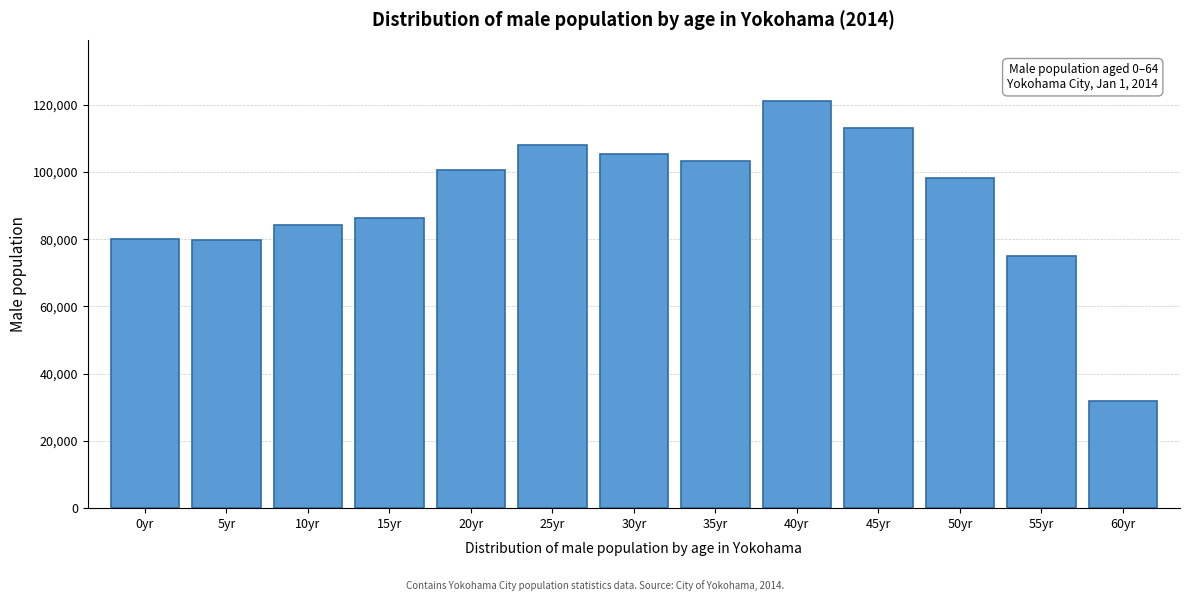

What is the label of the 10th bar from the left?

45yr